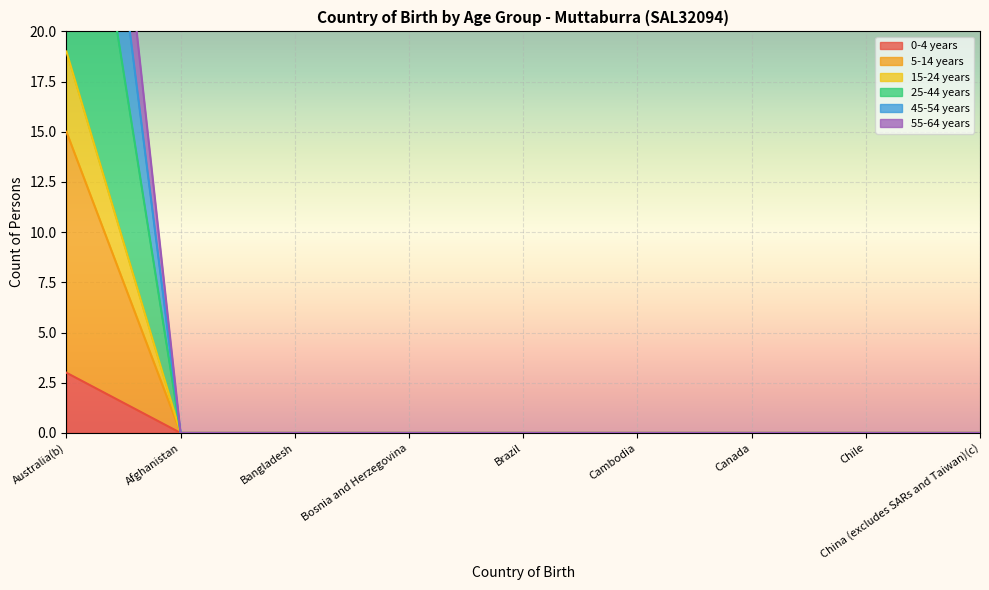

Does the chart display data point markers on the line(s)?

No